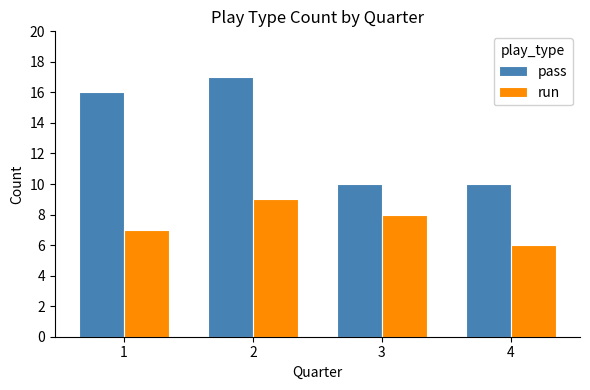

List the series in order of their overall mean, highest first.

pass, run